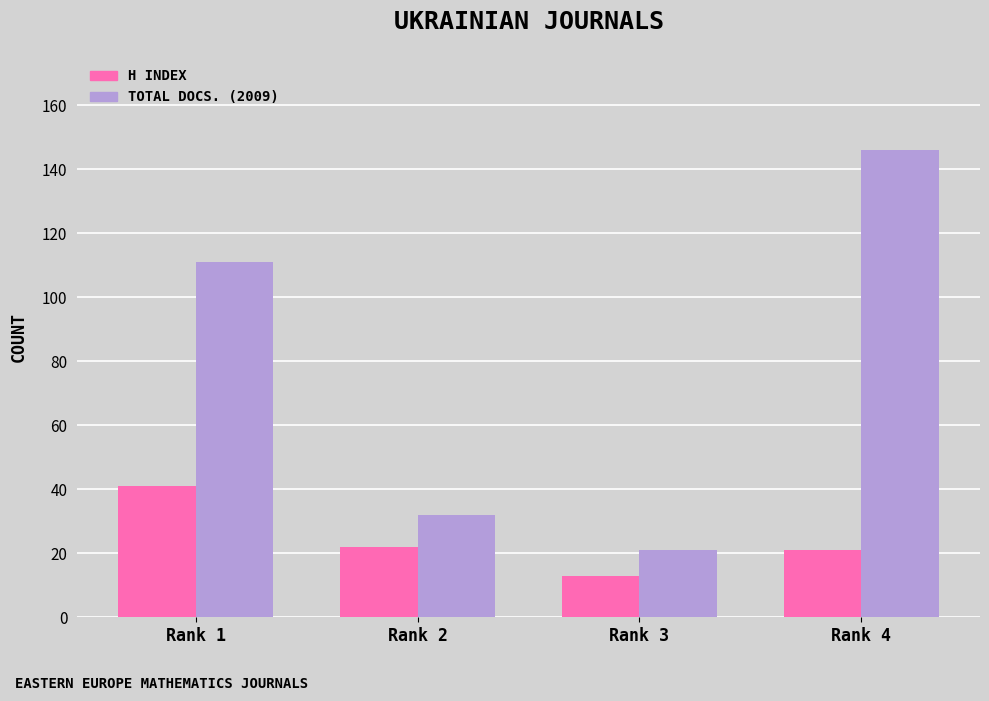

What is the difference between the highest and lowest values at Rank 4?

125